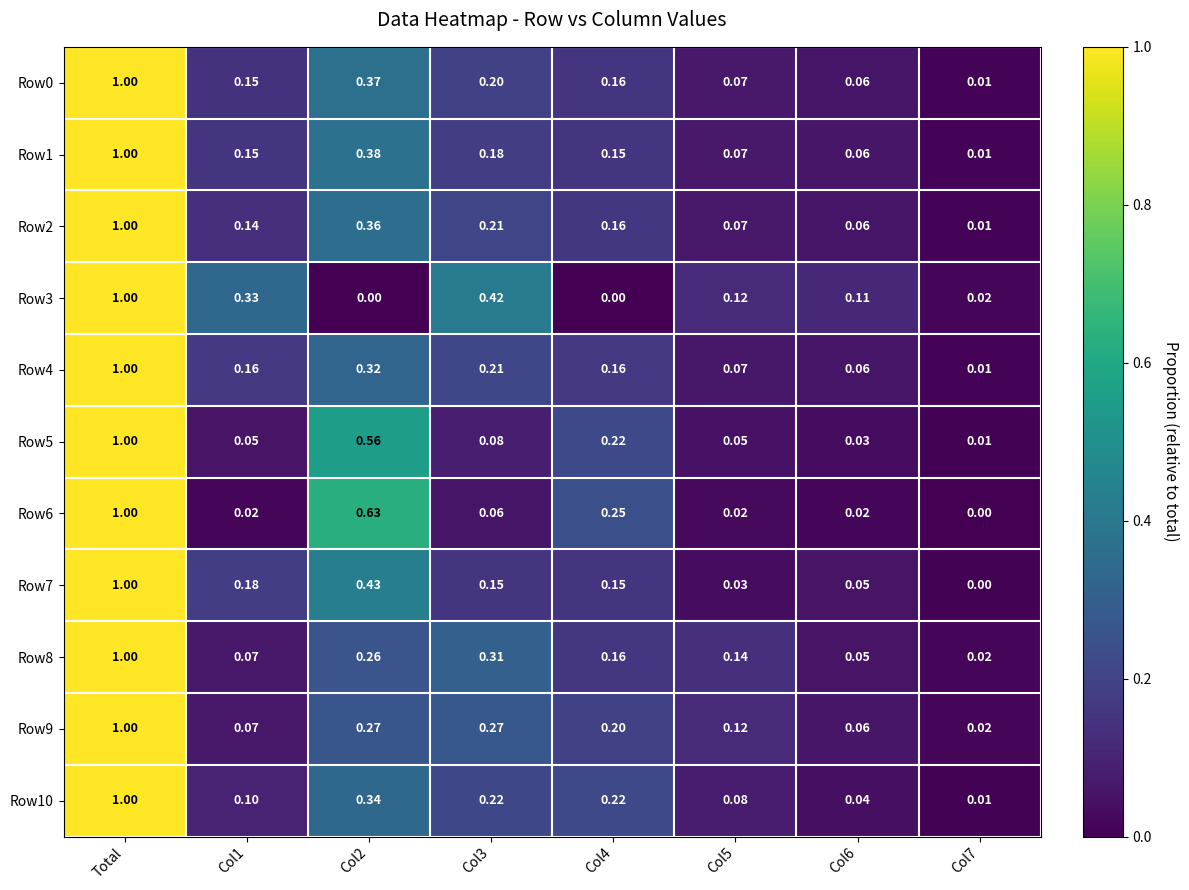

At which category is the sum across all series the highest?

Total